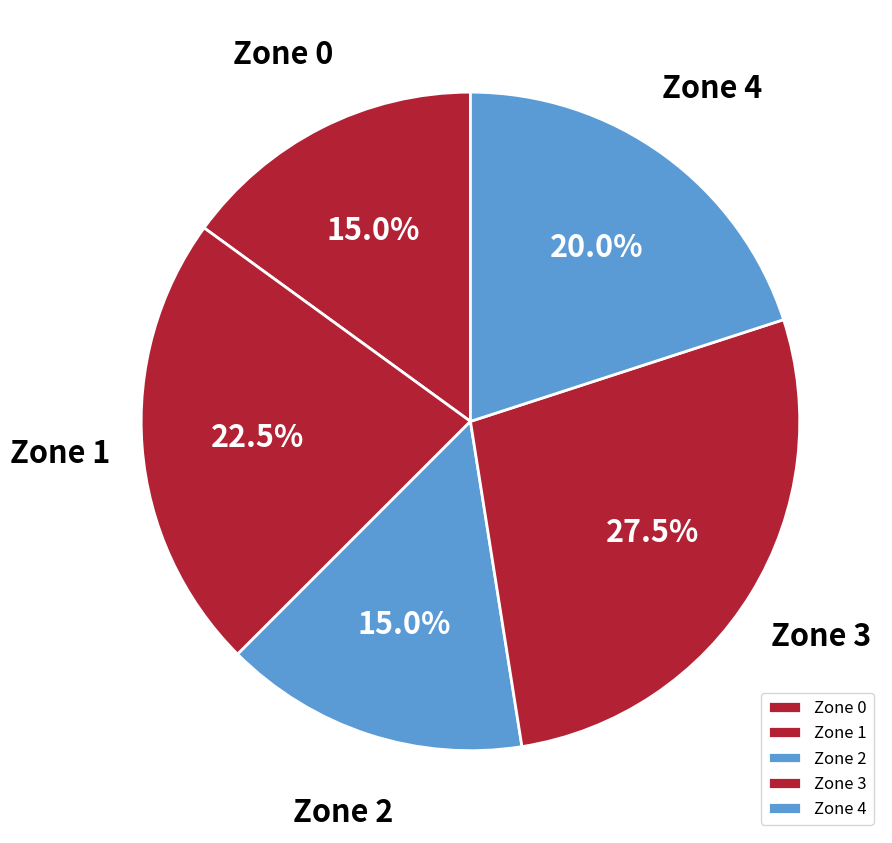

How many slices are in this pie chart?

5